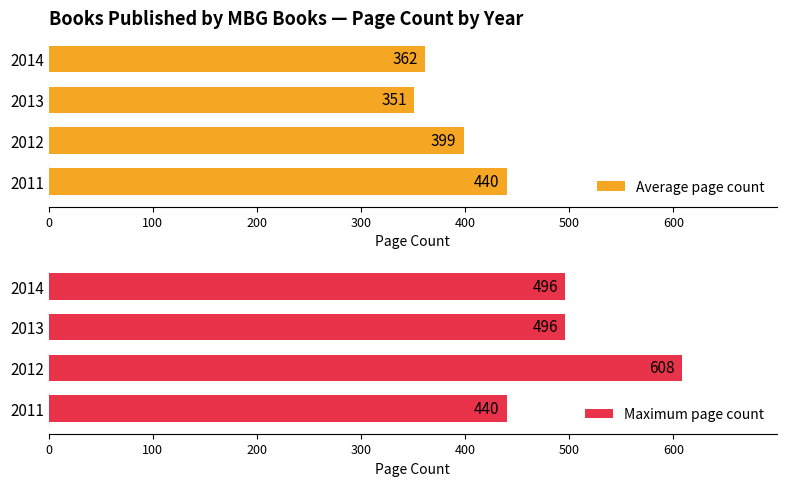

How many values in the Maximum page count series are below 496?

1